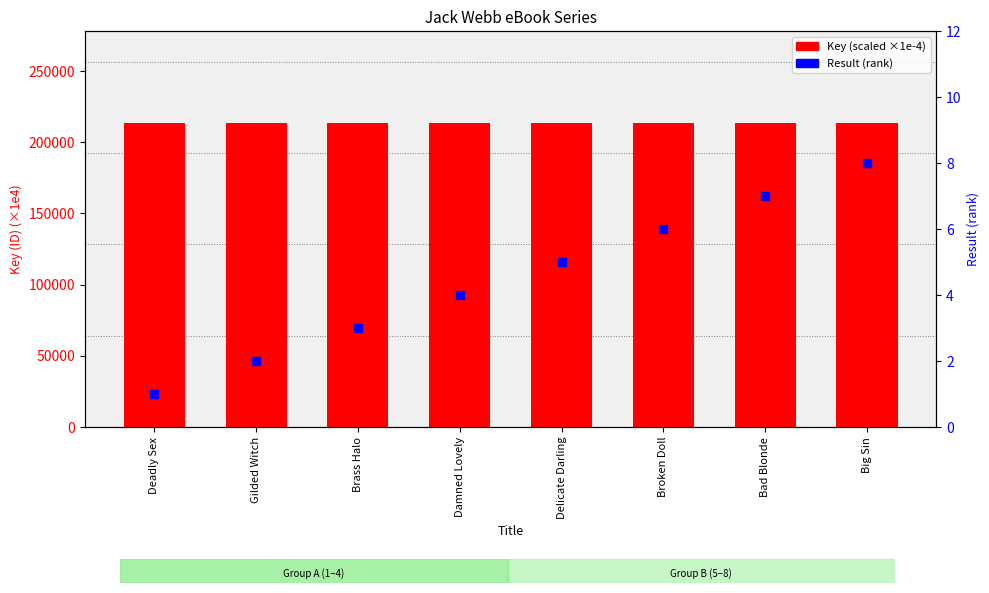

At which category is the sum across all series the highest?

Big Sin